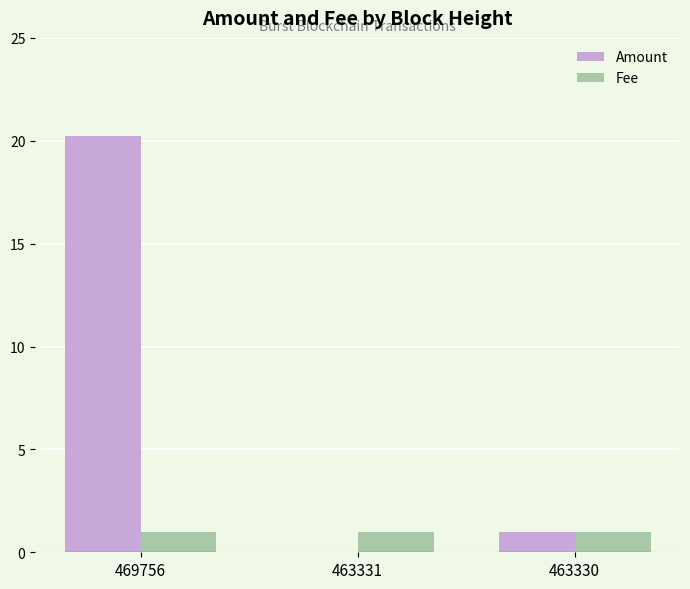

How many groups of bars are there?

3